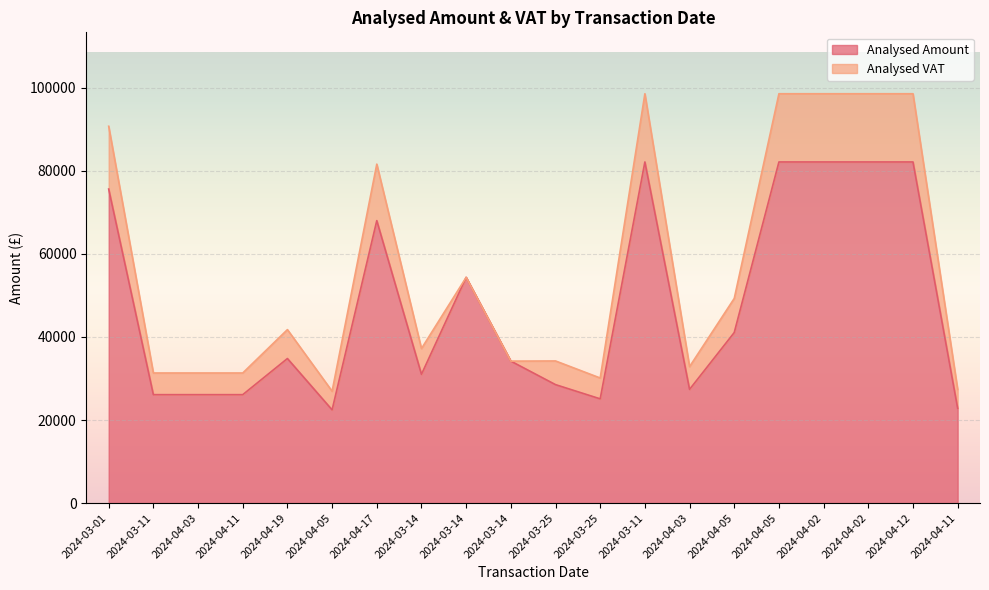

What is the ratio of the value at 2024-03-25 to the value at 2024-04-11?

1.0